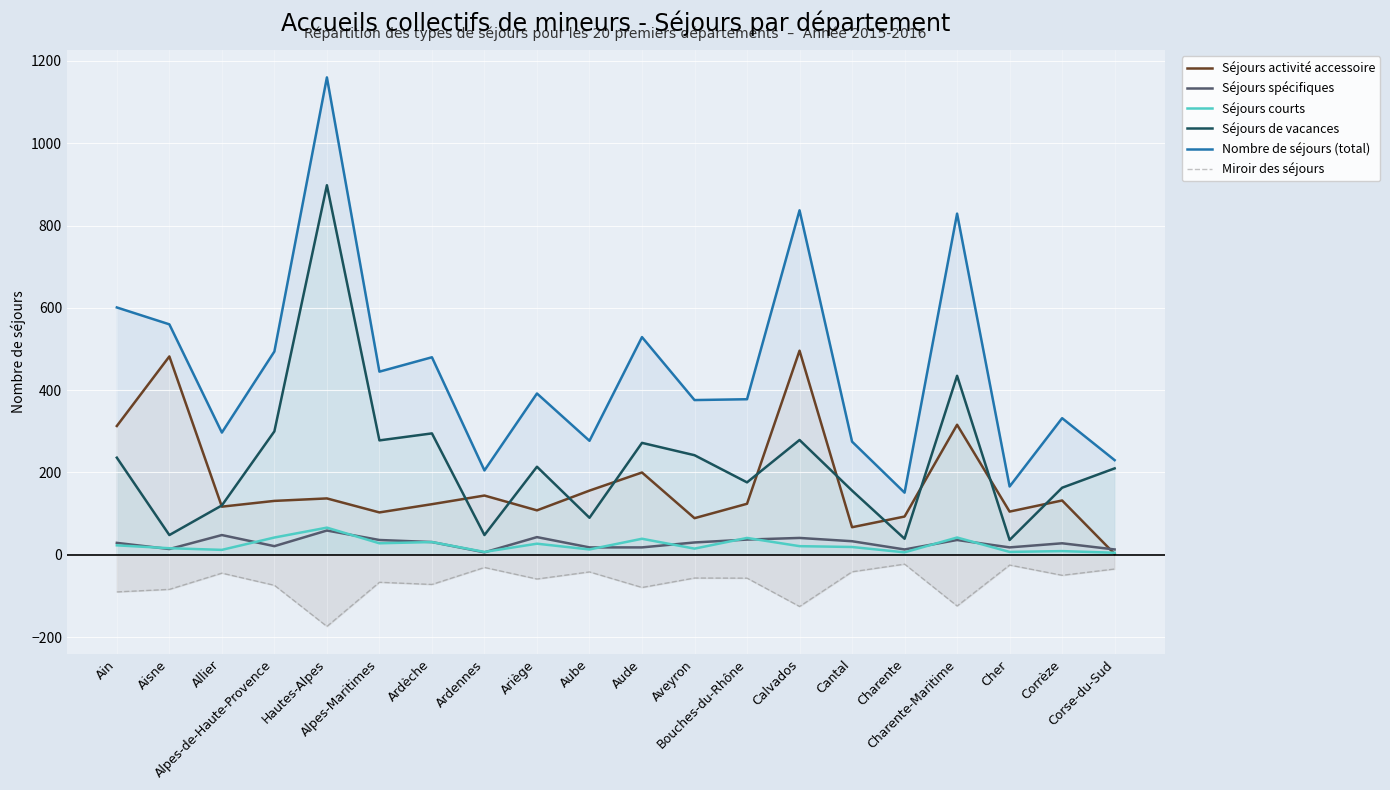

At how many categories does at least one series exceed -170?

20